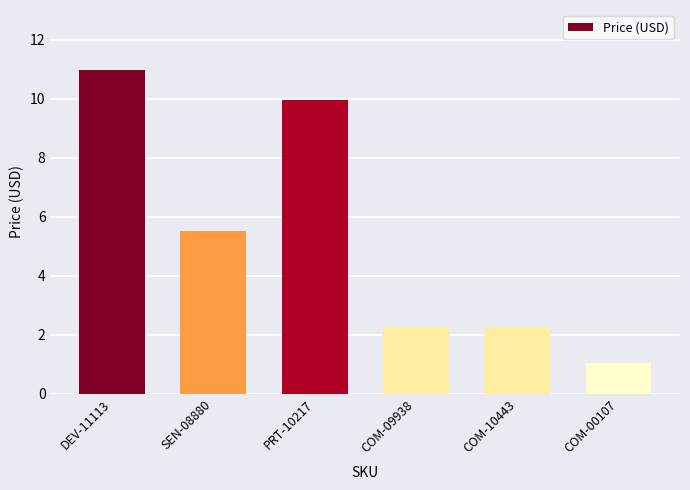

Where is the data nearest to the value 6?

SEN-08880